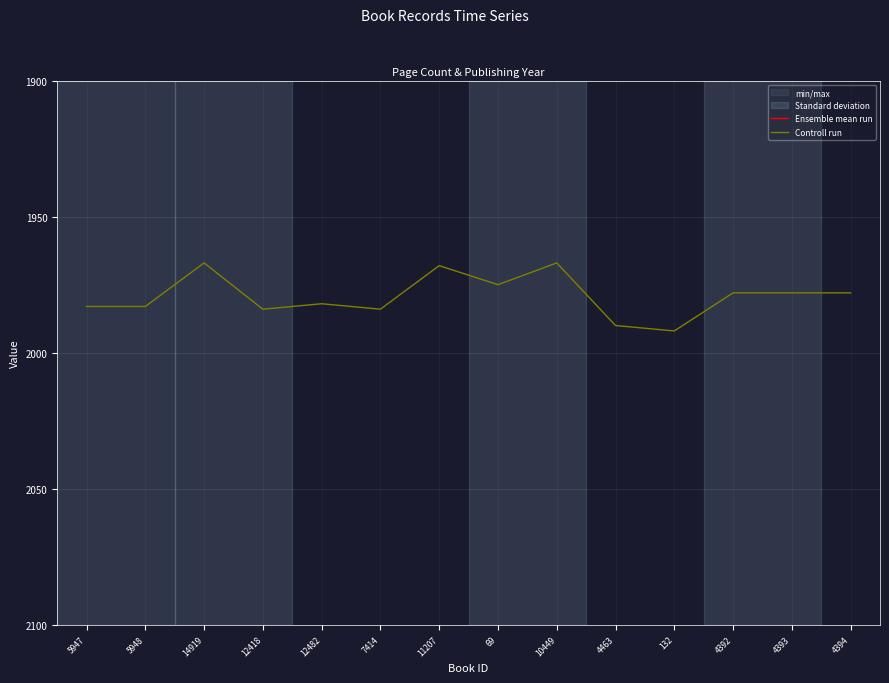

Which series changed the most between 11207 and 4393?

Ensemble mean run